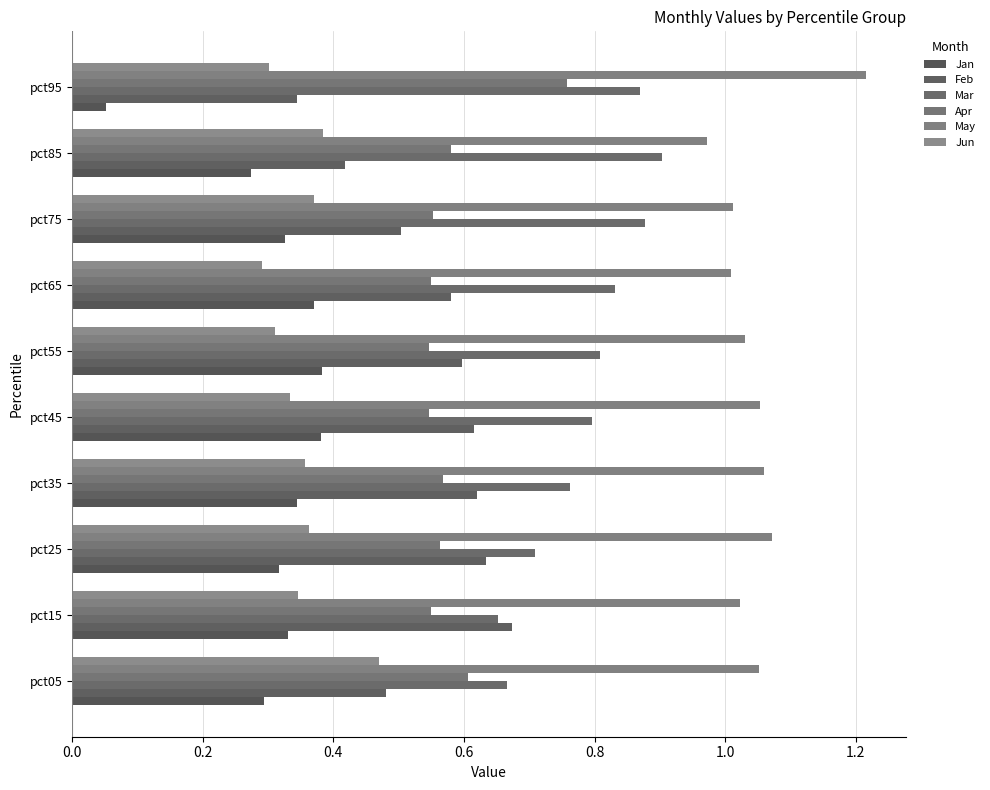

How many groups of bars are there?

10